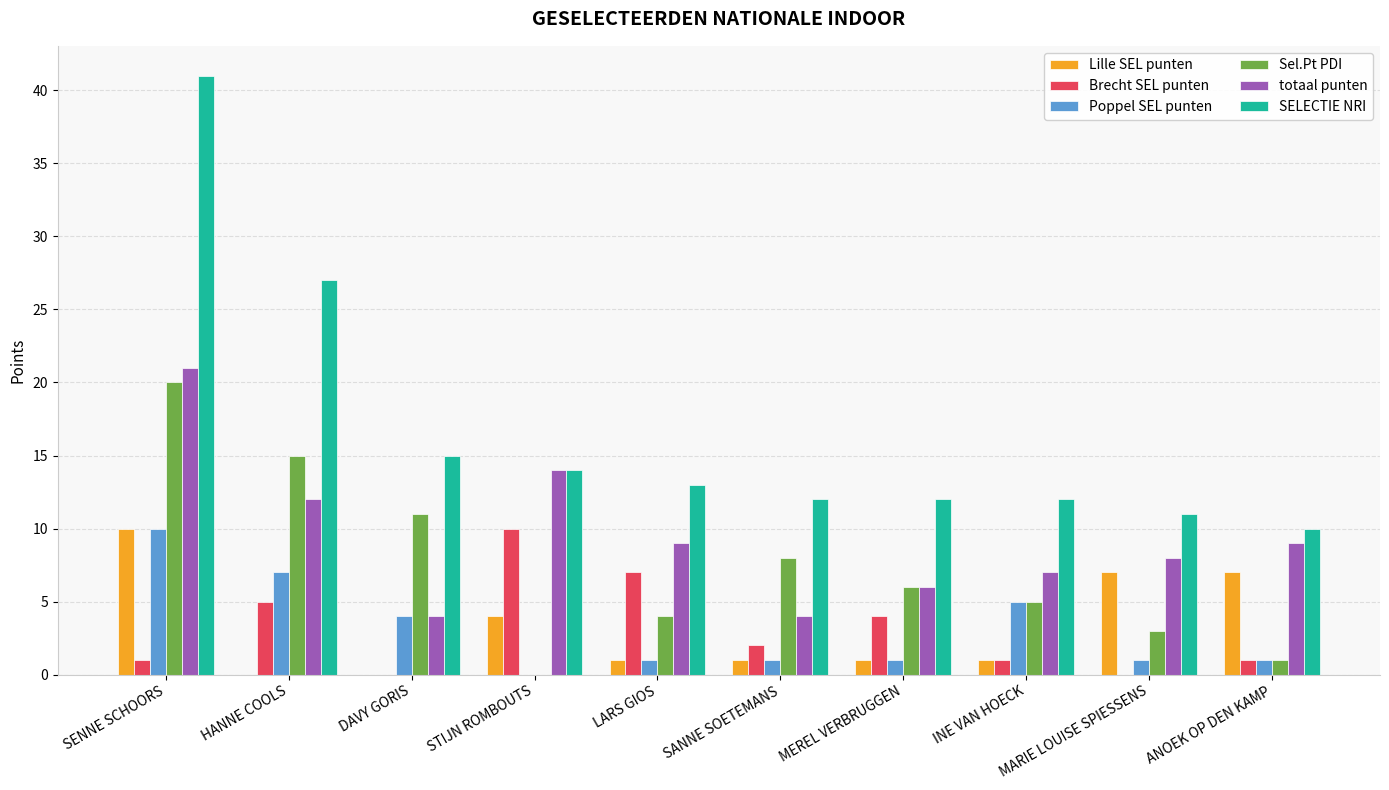

At which category is the sum across all series the highest?

SENNE SCHOORS